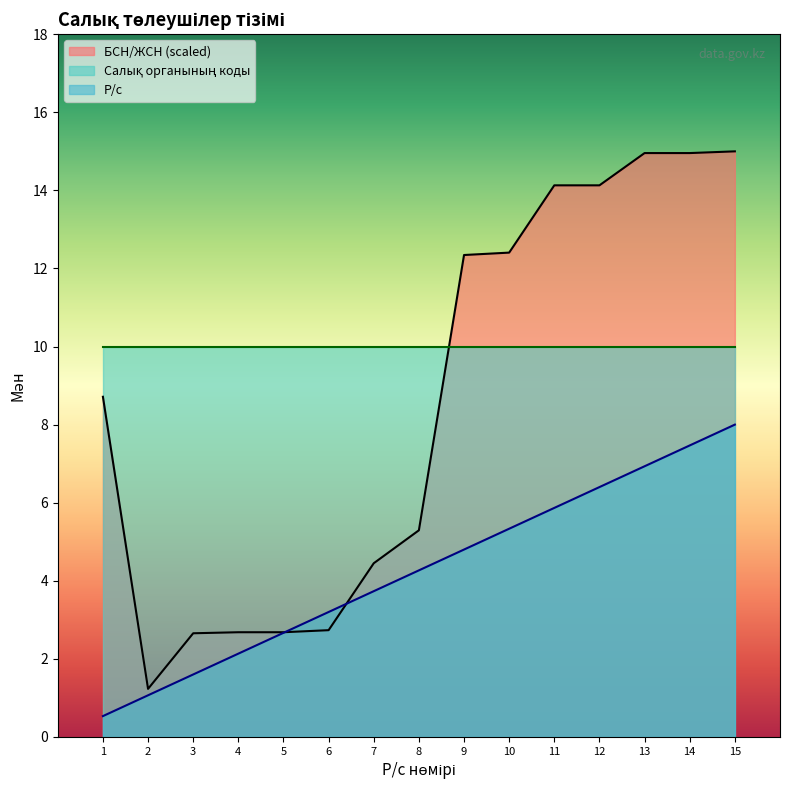

List the labels in order of Р/с value, smallest first.

1, 2, 3, 4, 5, 6, 7, 8, 9, 10, 11, 12, 13, 14, 15